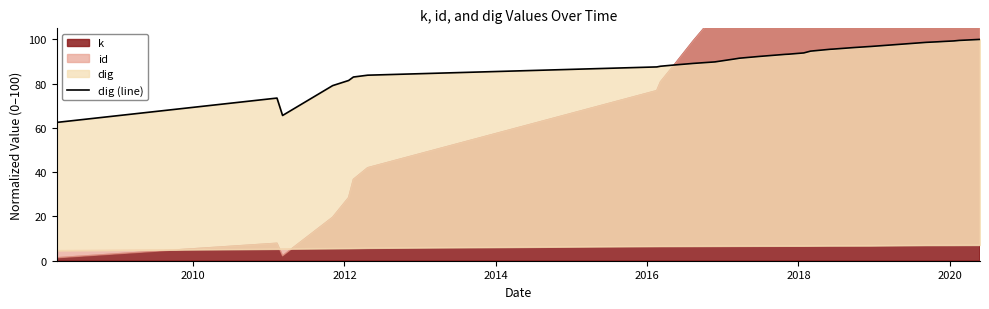

Count the number of categories in the chart.

35